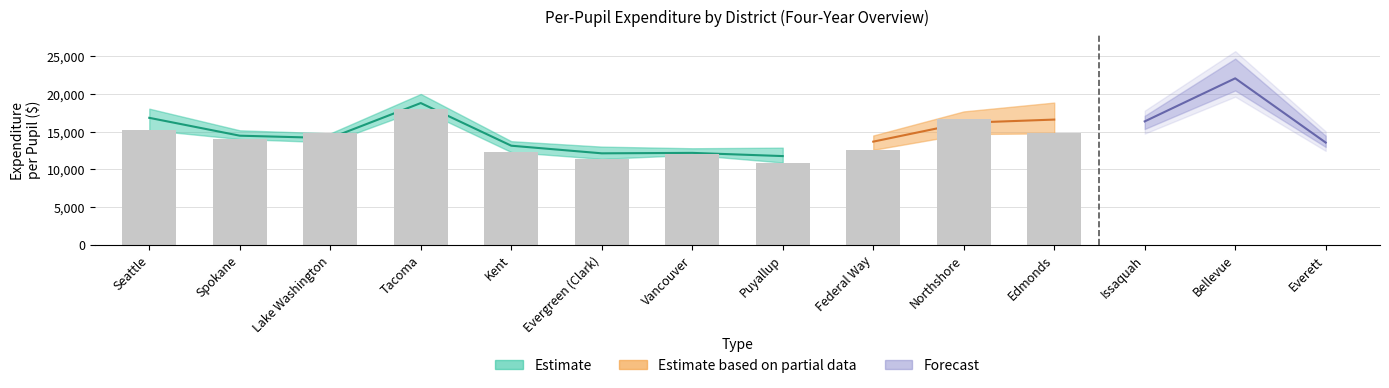

At which category does the chart reach its minimum across all series?

Puyallup